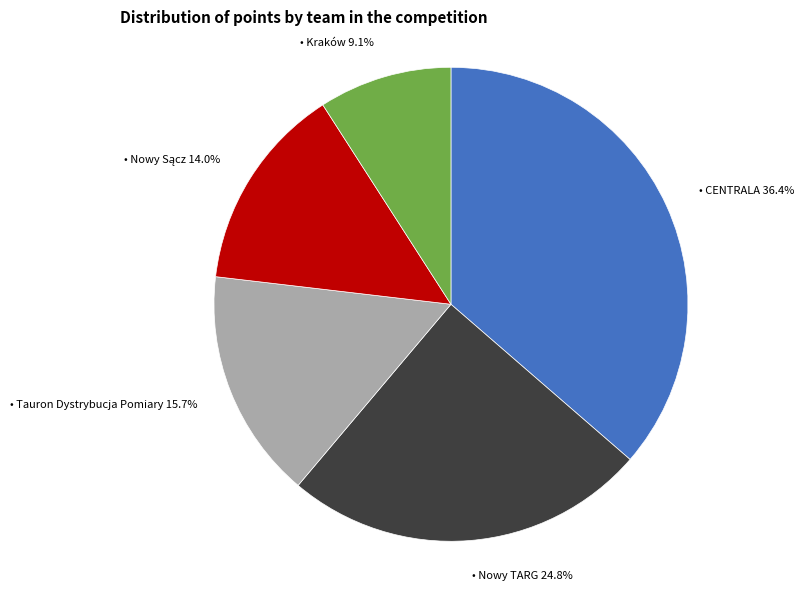

Is there any slice that represents more than half of the pie?

No